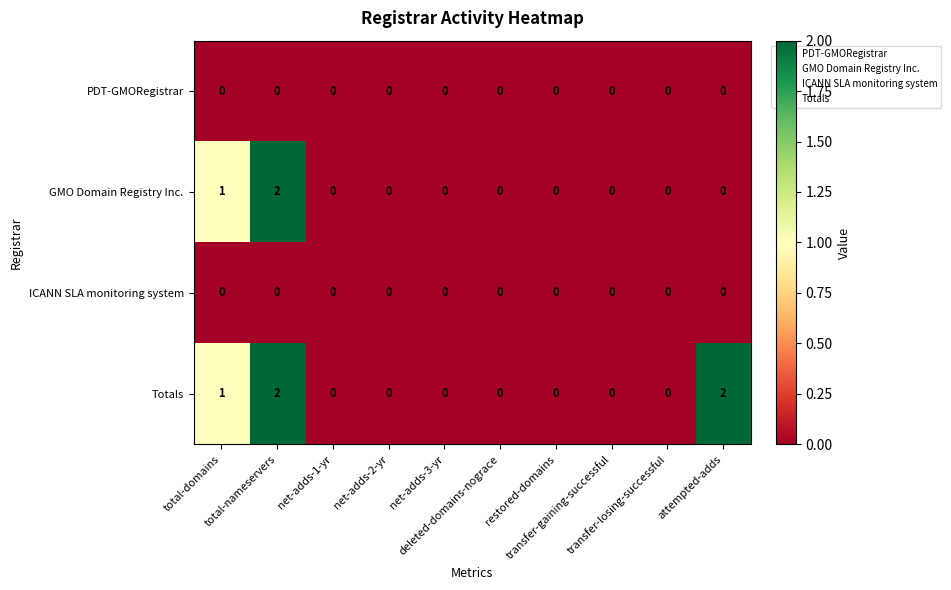

Which series has the largest total across all categories?

Totals